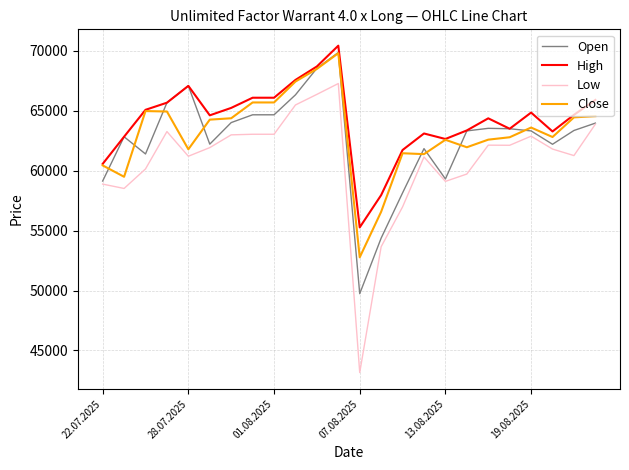

True or false: Low and High cross at least once.

False